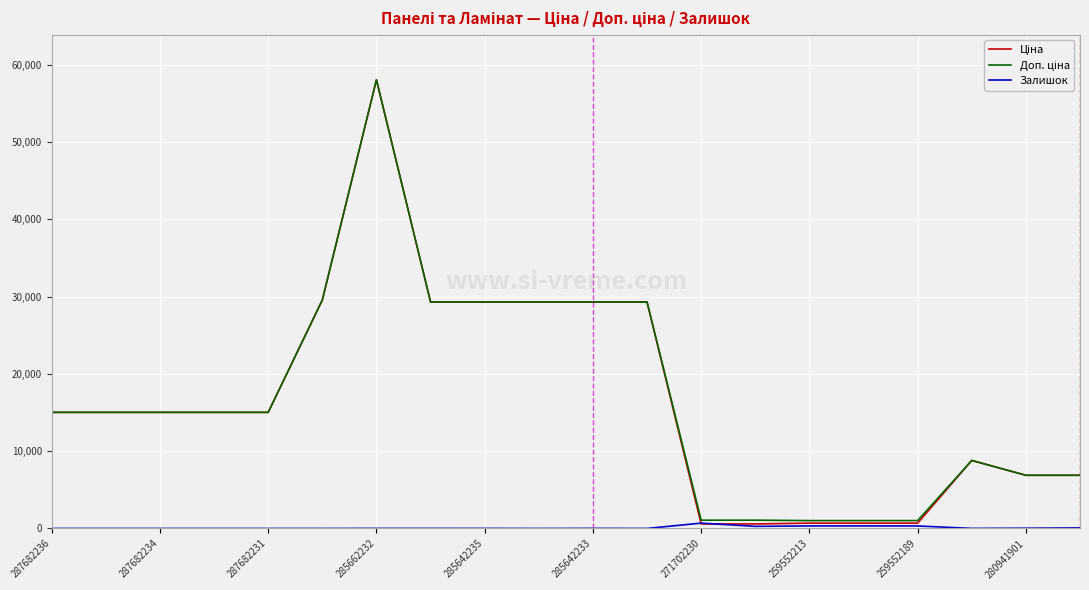

What is the maximum value shown in the chart?

58037.0